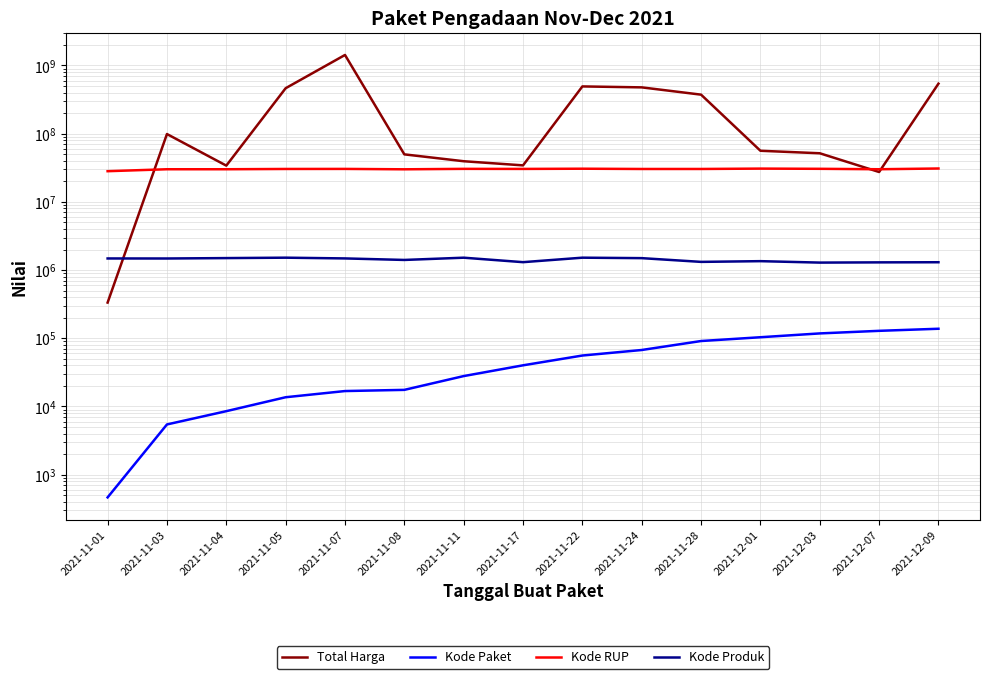

What is the label of the 5th point from the right?

2021-11-28